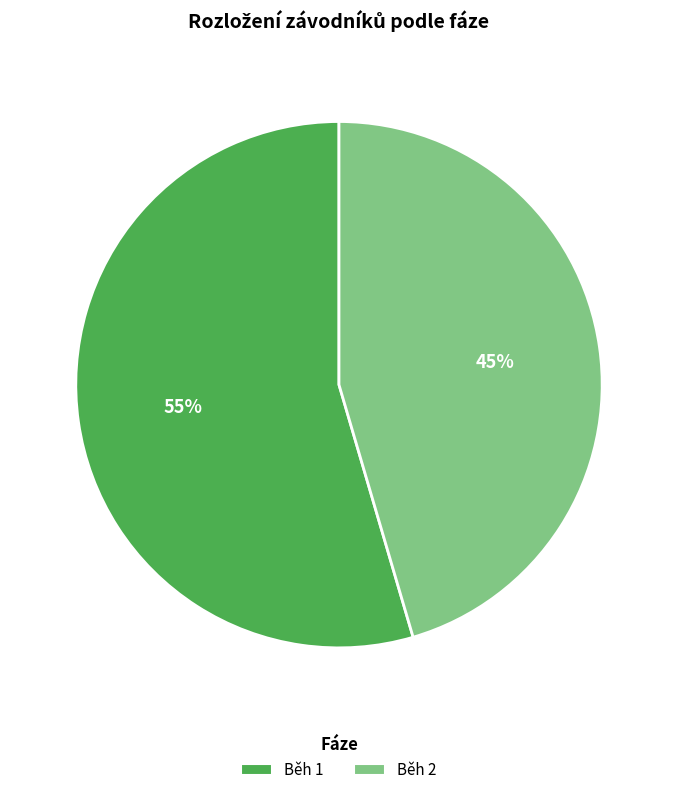

The Běh 2 slice represents 57% of the pie. True or false?

False